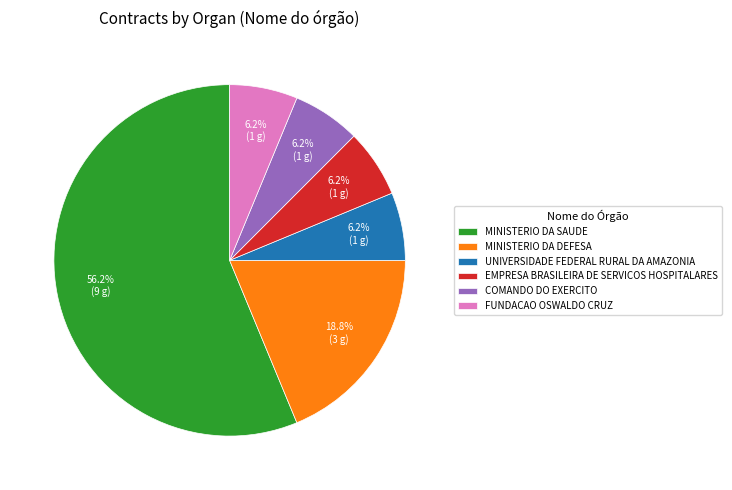

Which slice is the largest?

MINISTERIO DA SAUDE